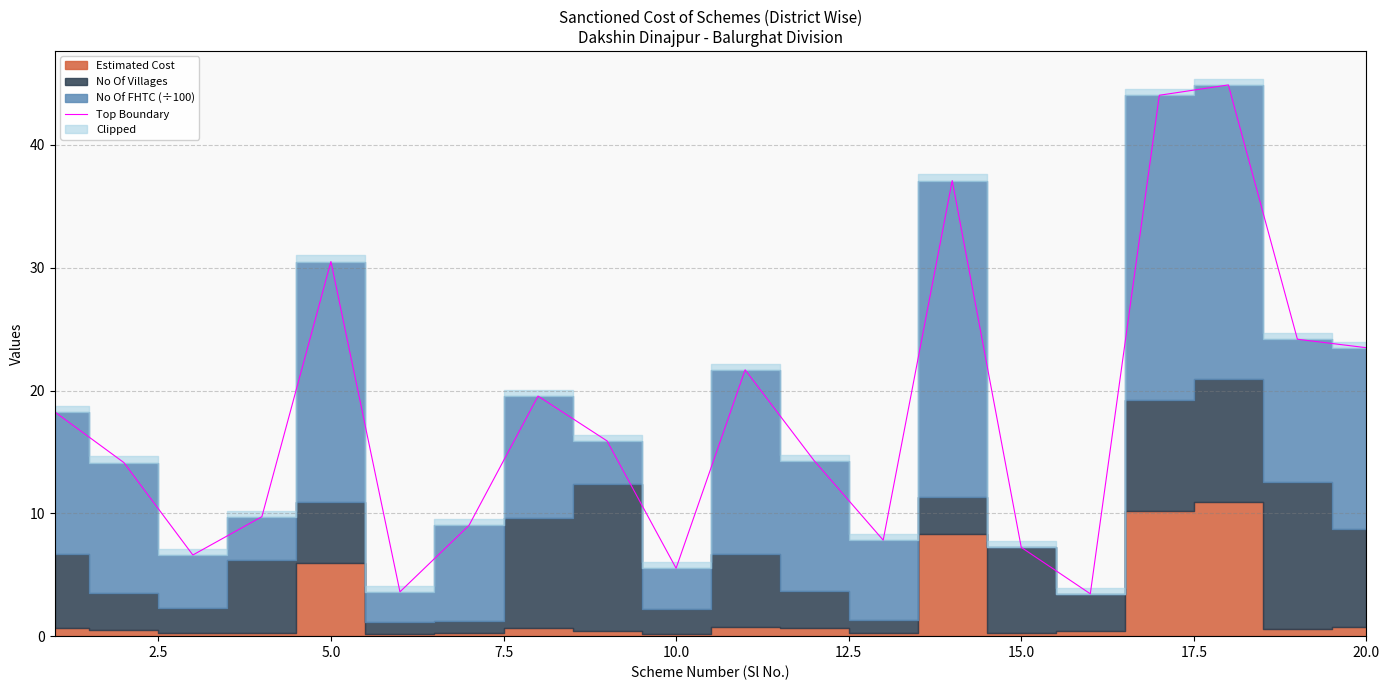

Reading right to left, extract all data points from this chart.

23.5	24.2	44.9	44.0	3.5	7.2	37.1	7.8	14.3	21.7	5.5	15.9	19.6	9.0	3.6	30.5	9.7	6.6	14.1	18.3